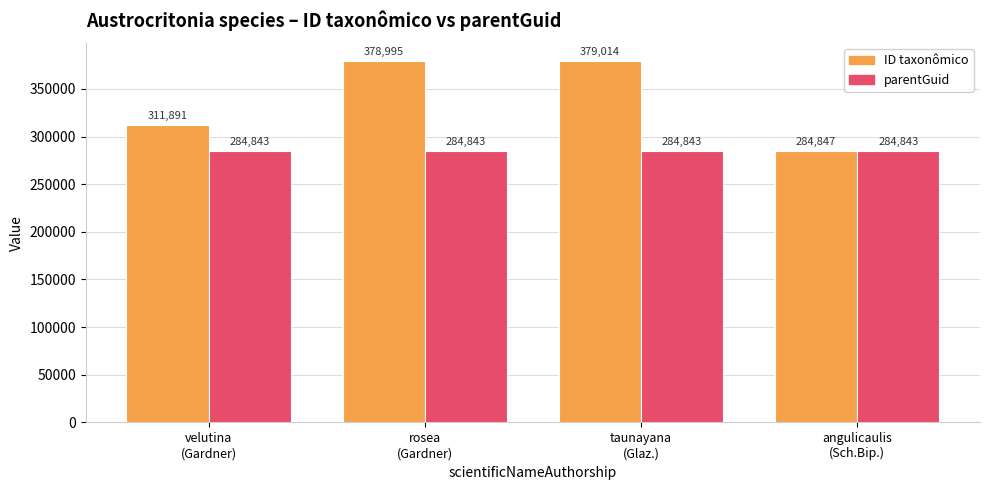

How many groups of bars are there?

4